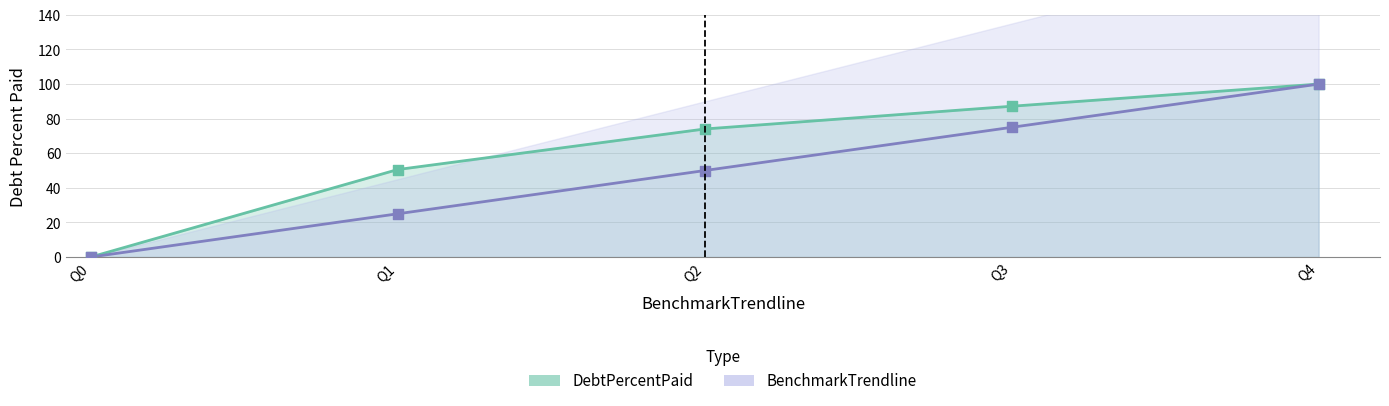

Is the value of DebtPercentPaid at Q1 greater than the value of BenchmarkTrendline at Q0?

Yes